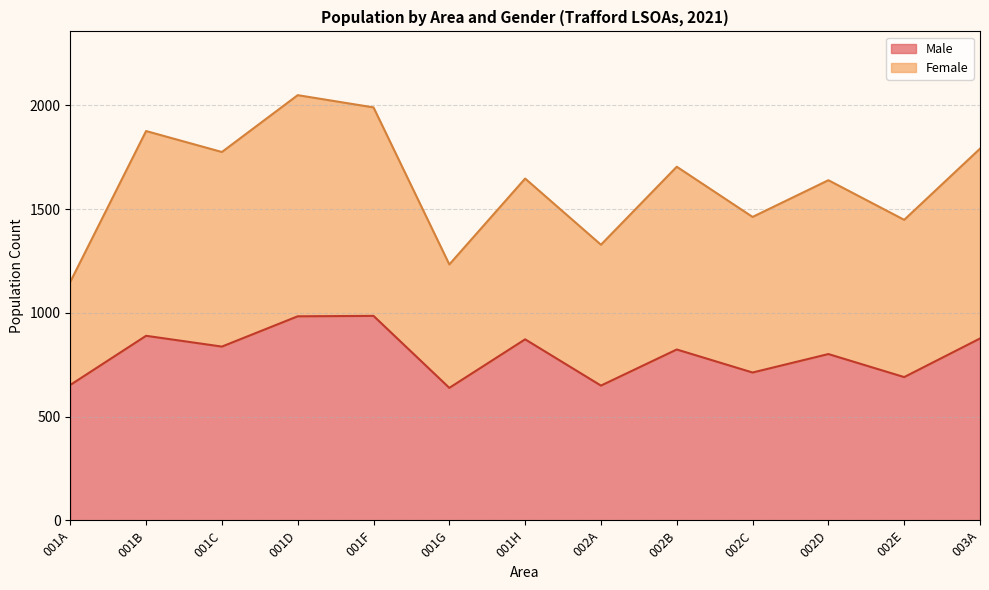

The value of Male at 001B is 889. True or false?

True